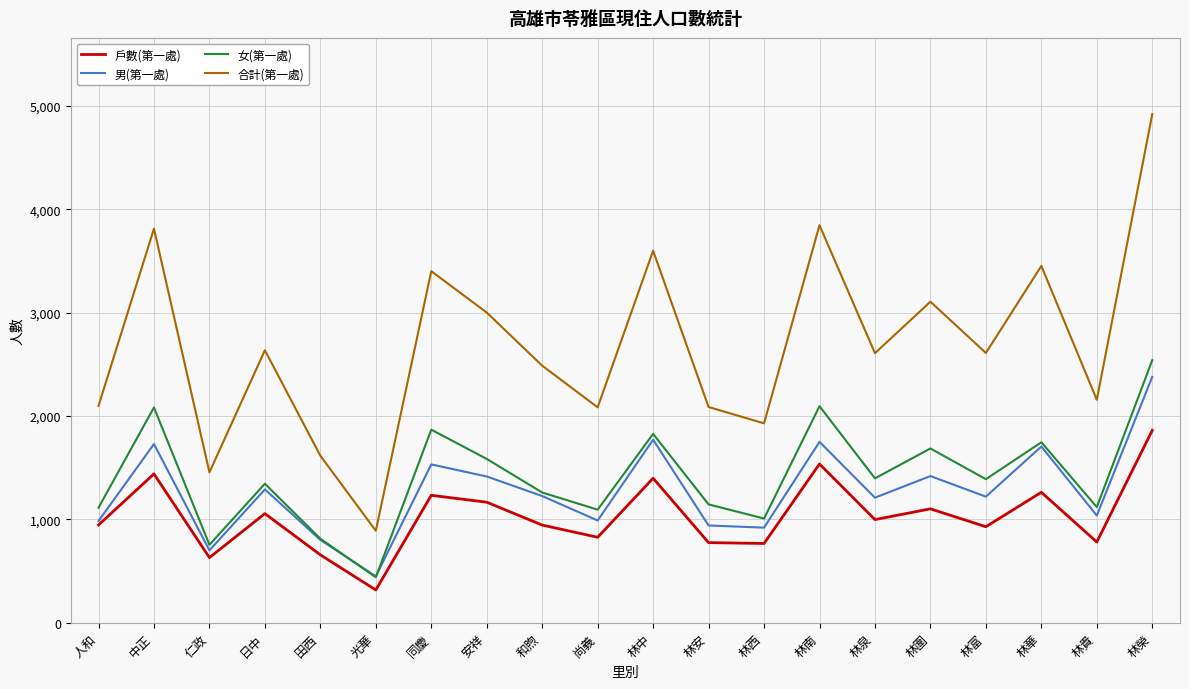

What is the sum of all 合計(第一處) values?

53815